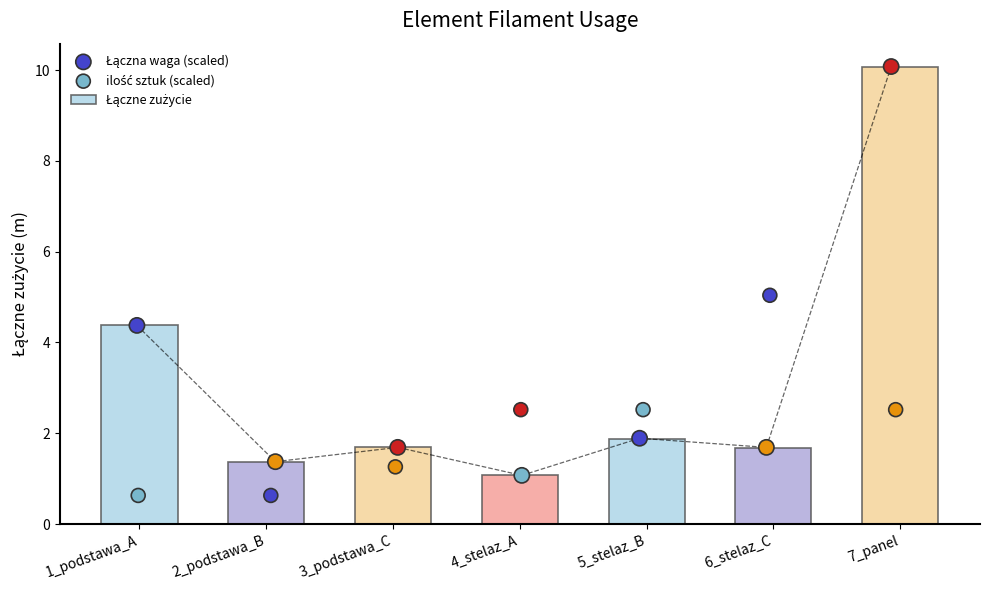

Which series has the widest spread of Y values?

Łączna waga (scaled)